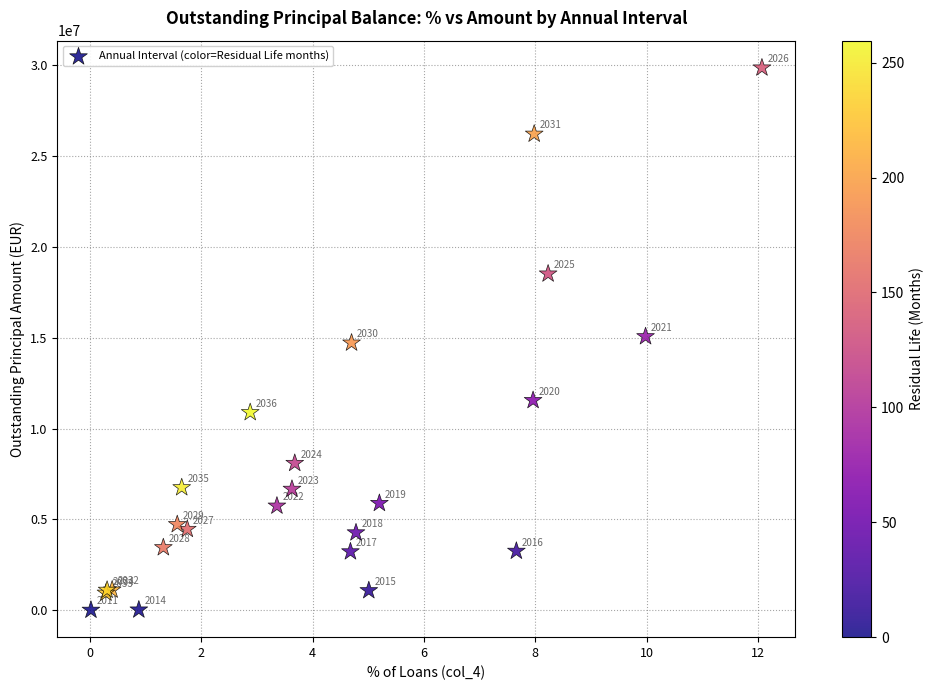

What Y value in the scatter plot is closest to 14935430?

15067292.4